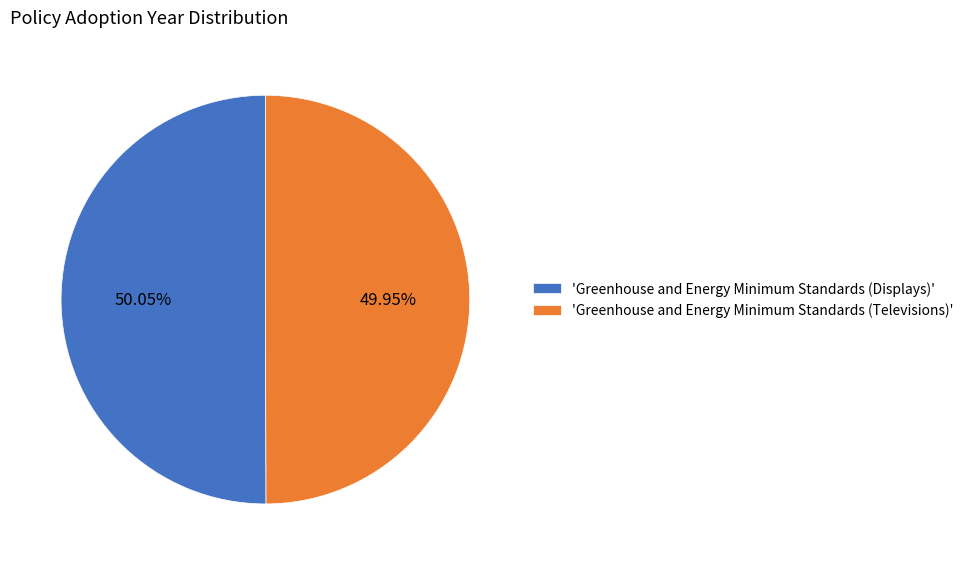

What is the ratio of the value at 'Greenhouse and Energy Minimum Standards (Displays)' to the value at 'Greenhouse and Energy Minimum Standards (Televisions)'?

1.0